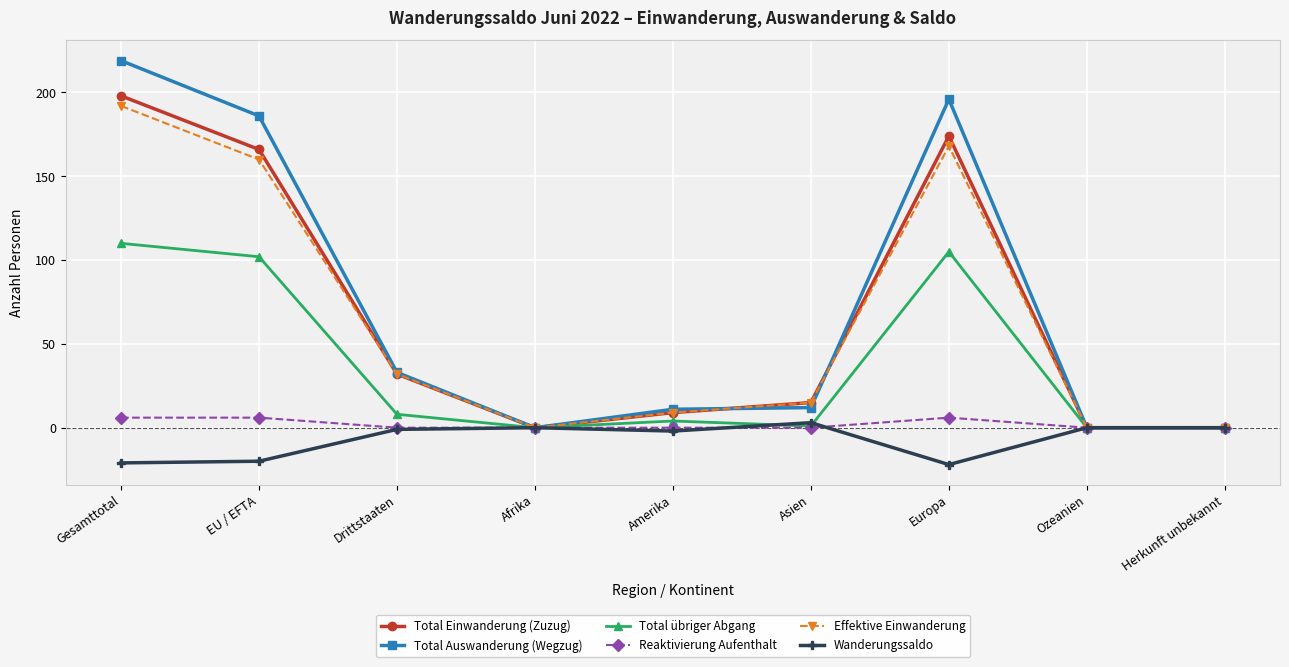

Is this an area chart (filled region under the line)?

No